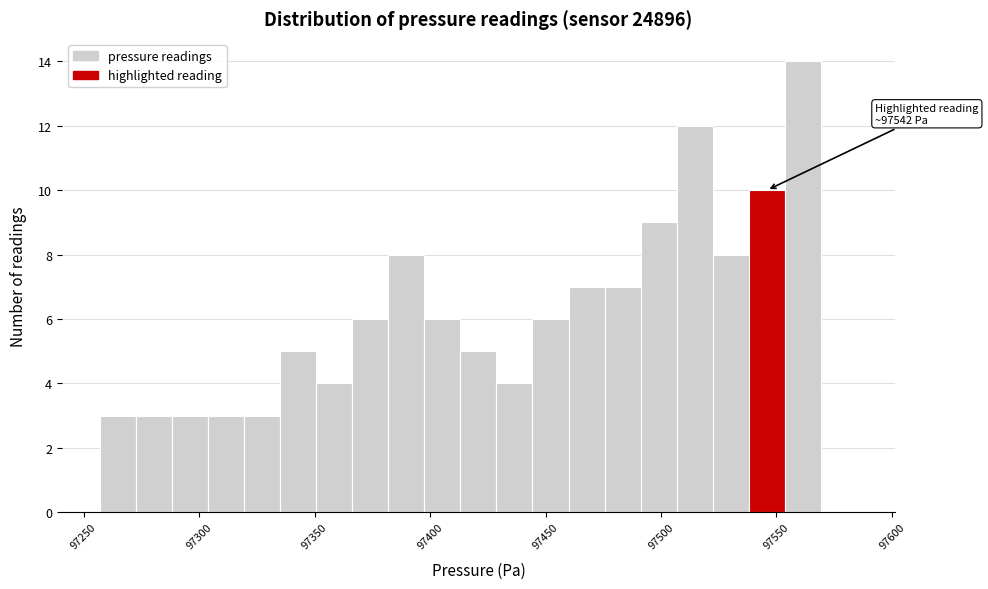

Around what value on the x-axis is the tallest bar? Give the approximate position of its centre, as read against the axis.

97560